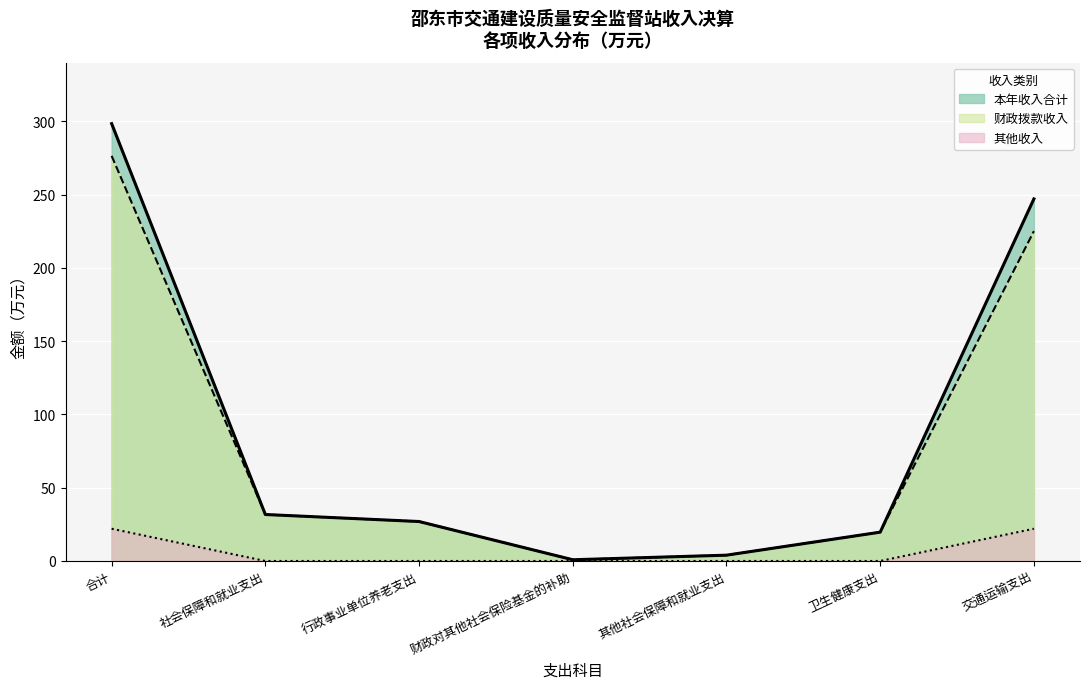

What is the difference between the maximum and minimum values in the 其他收入 series?

22.0